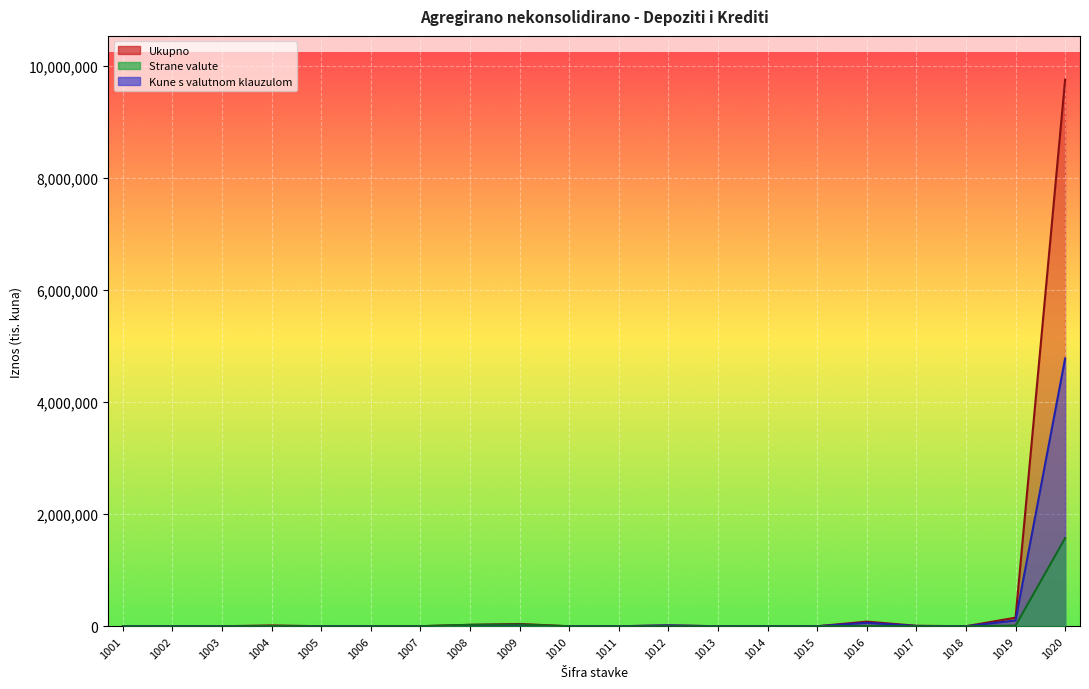

The value of Strane valute at 1001 is 0. True or false?

True